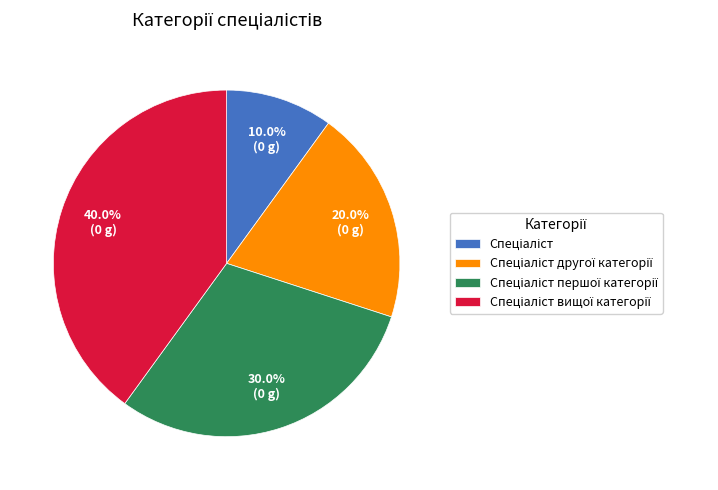

Is there a majority slice in this chart?

No